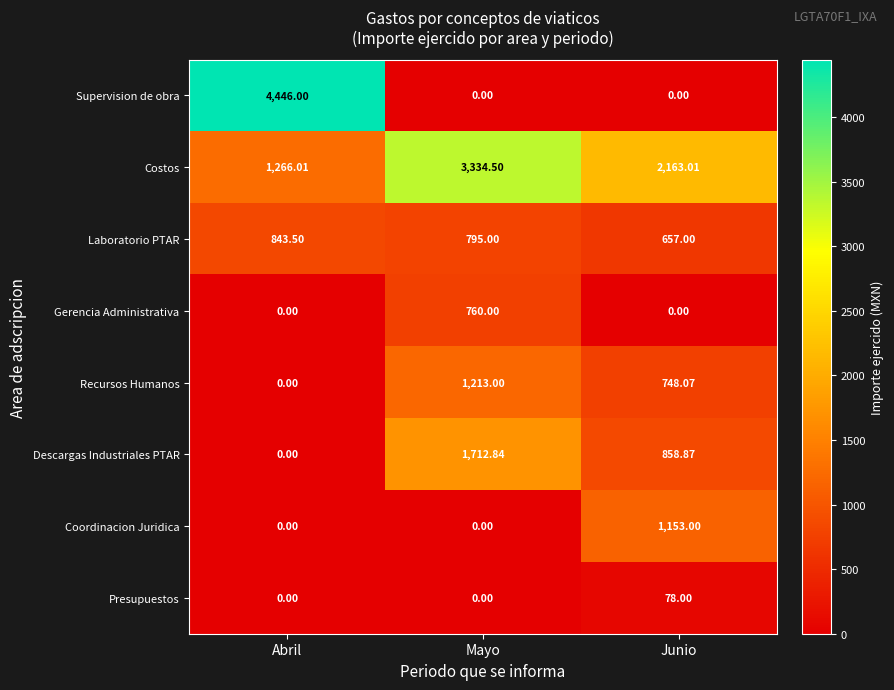

At which label does Recursos Humanos reach its minimum?

Abril